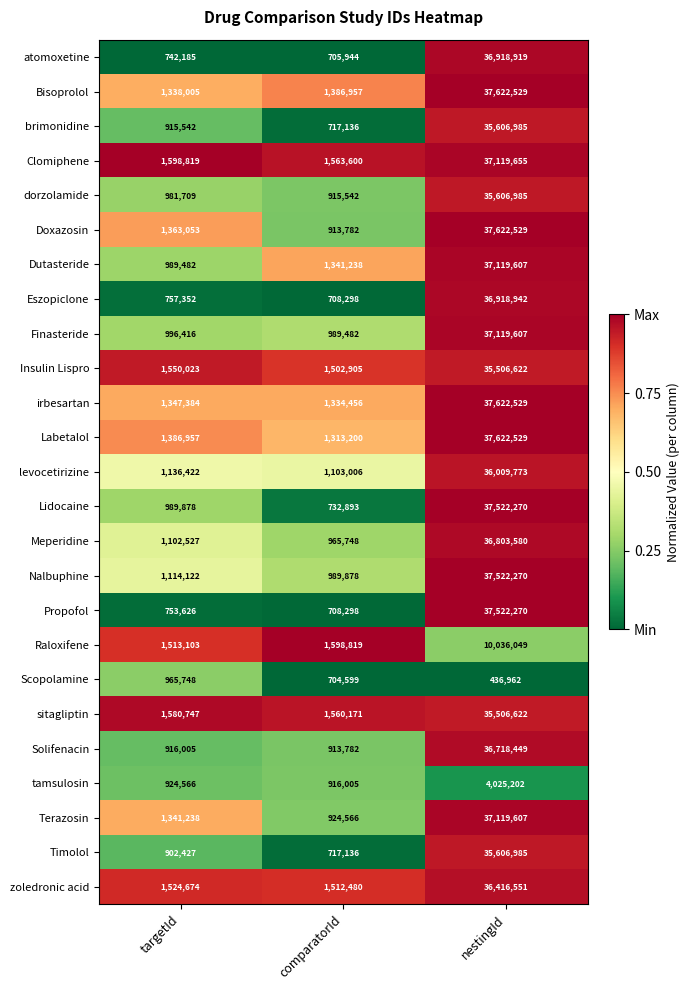

Rank the categories by Bisoprolol value from highest to lowest.

nestingId, comparatorId, targetId